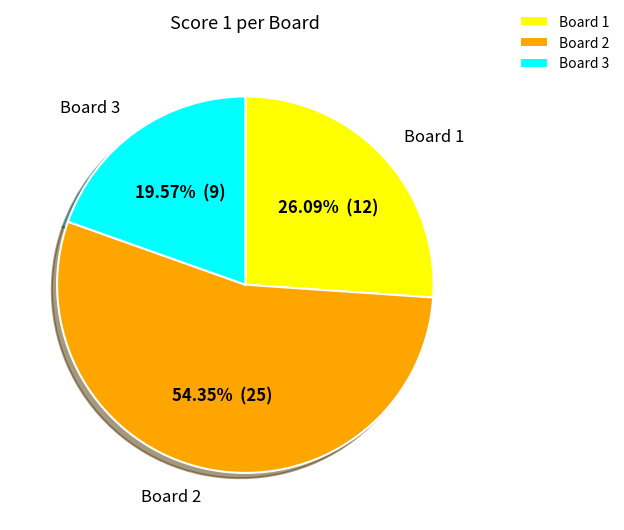

Combined, do Board 1 and Board 2 account for over 50%?

Yes